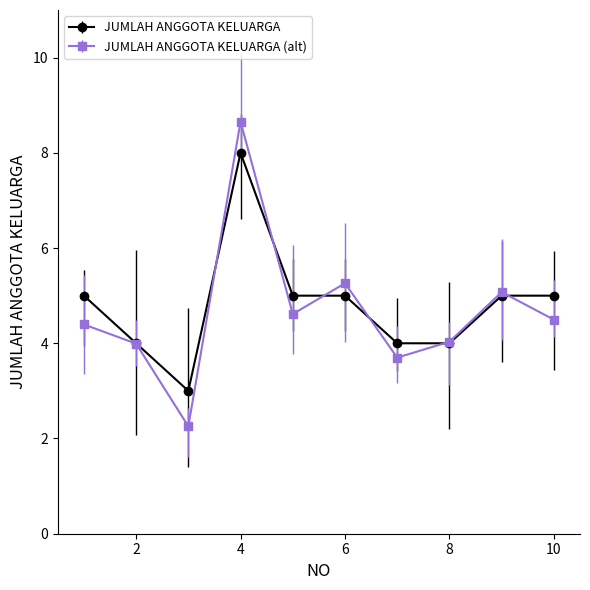

List the series in order of their peak value, highest first.

JUMLAH ANGGOTA KELUARGA (alt), JUMLAH ANGGOTA KELUARGA